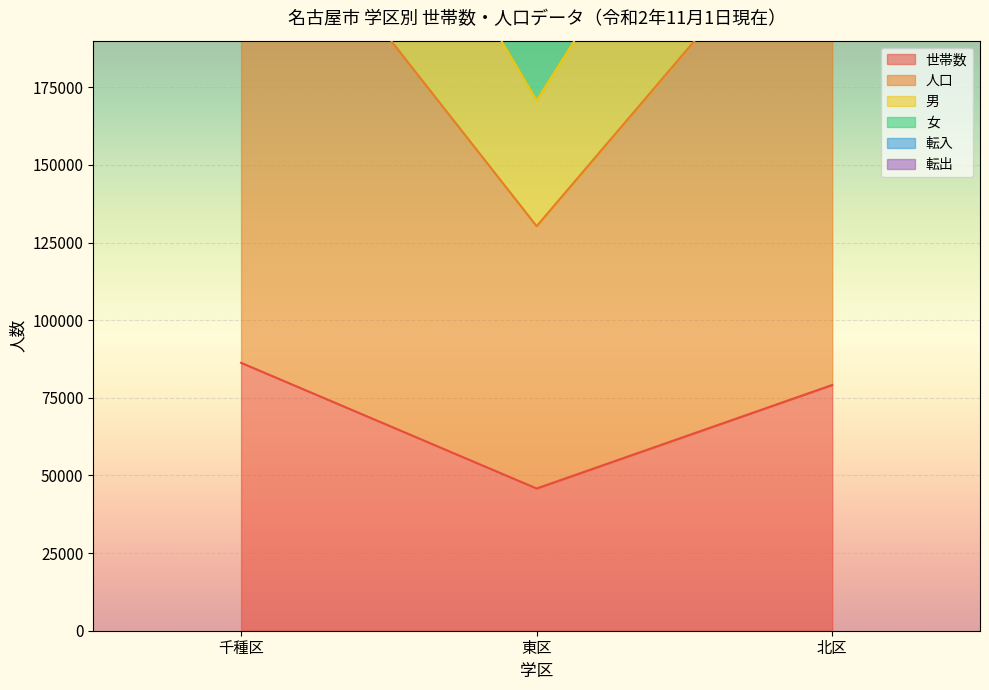

Rank the series by their maximum value, from highest to lowest.

女, 男, 人口, 世帯数